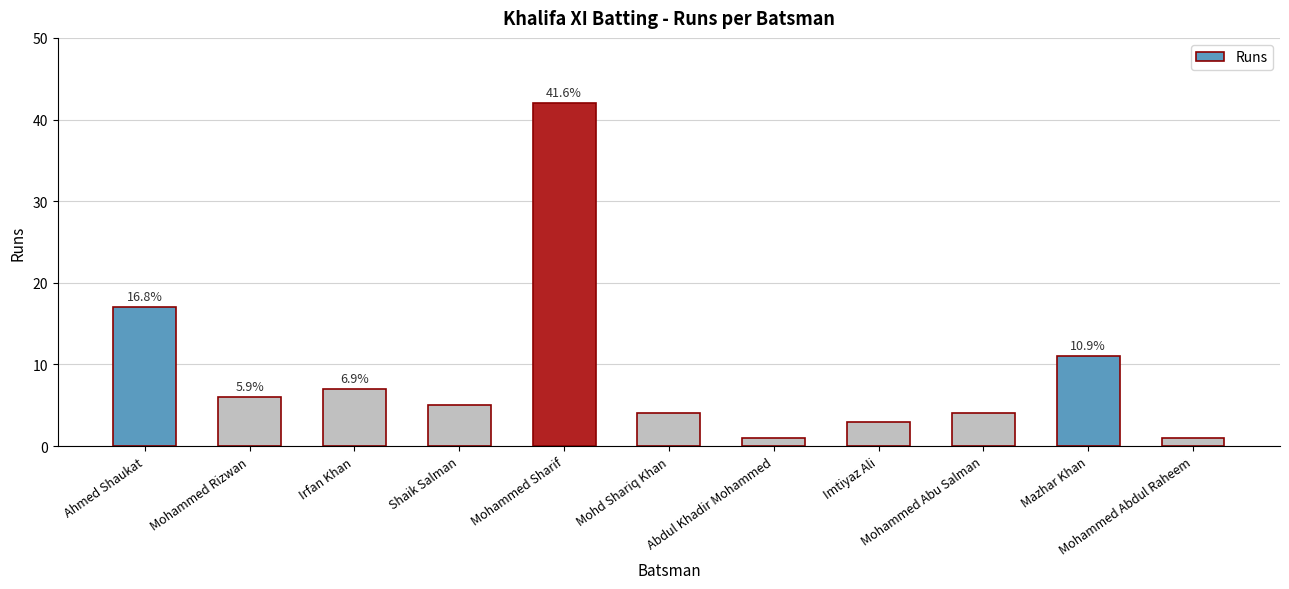

What is the difference between the maximum and second lowest values?

41